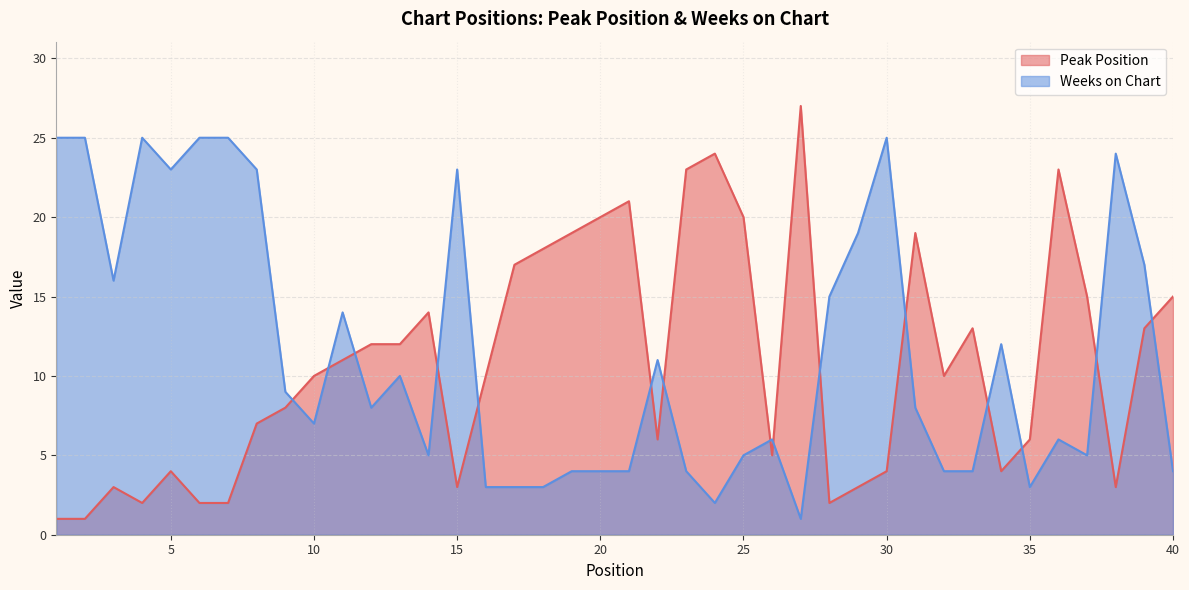

How many lines are shown in the chart?

2